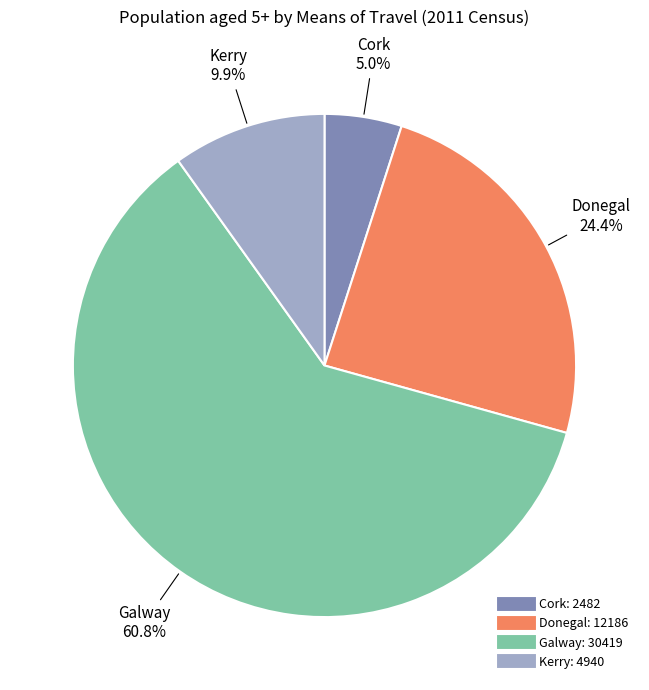

Do Kerry and Galway together represent more than half of the pie?

Yes